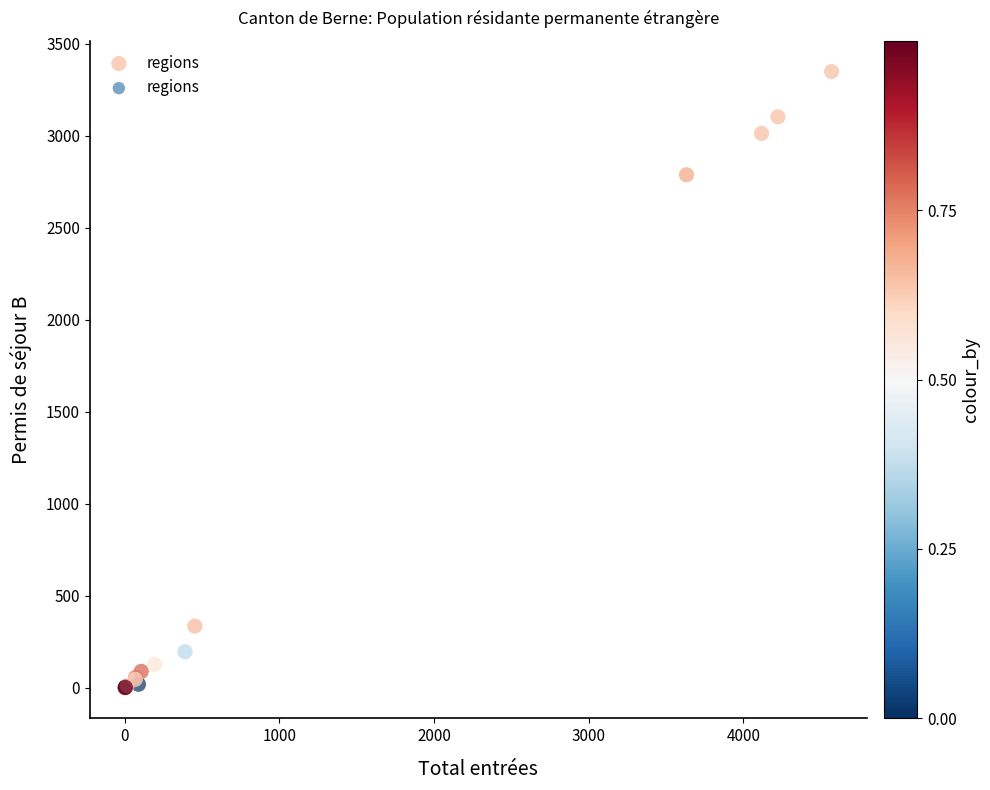

What Y value in the scatter plot is closest to 1676?

2789